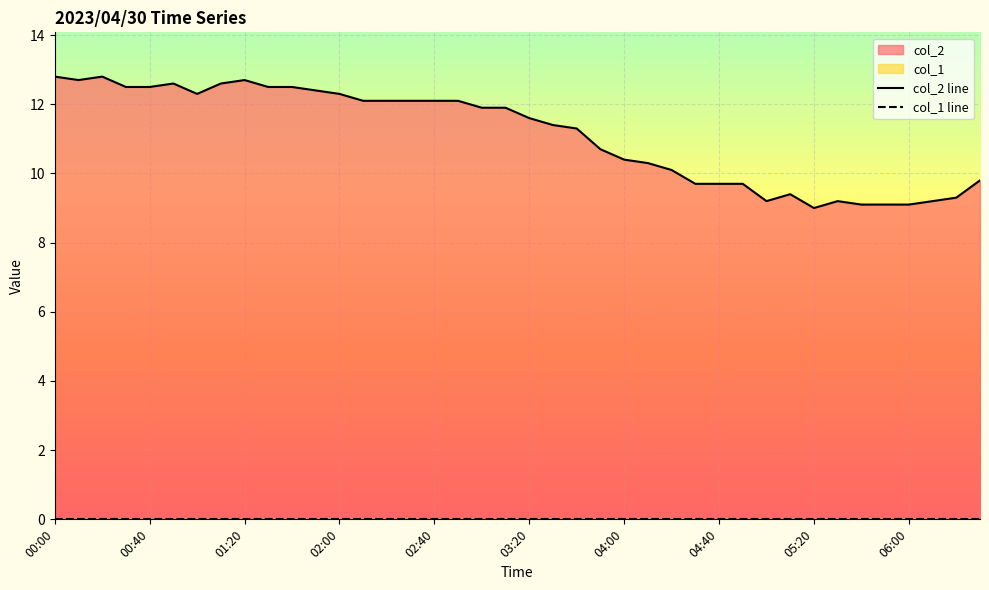

Which series has the largest total across all categories?

col_2 line